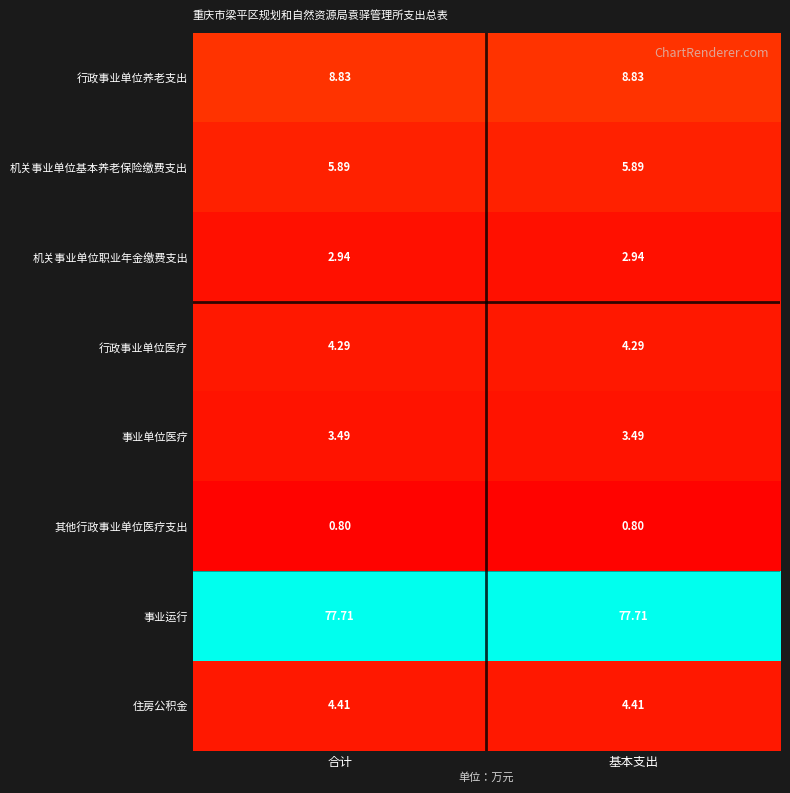

Is the value of 机关事业单位基本养老保险缴费支出 at 合计 greater than the value of 行政事业单位医疗 at 合计?

Yes